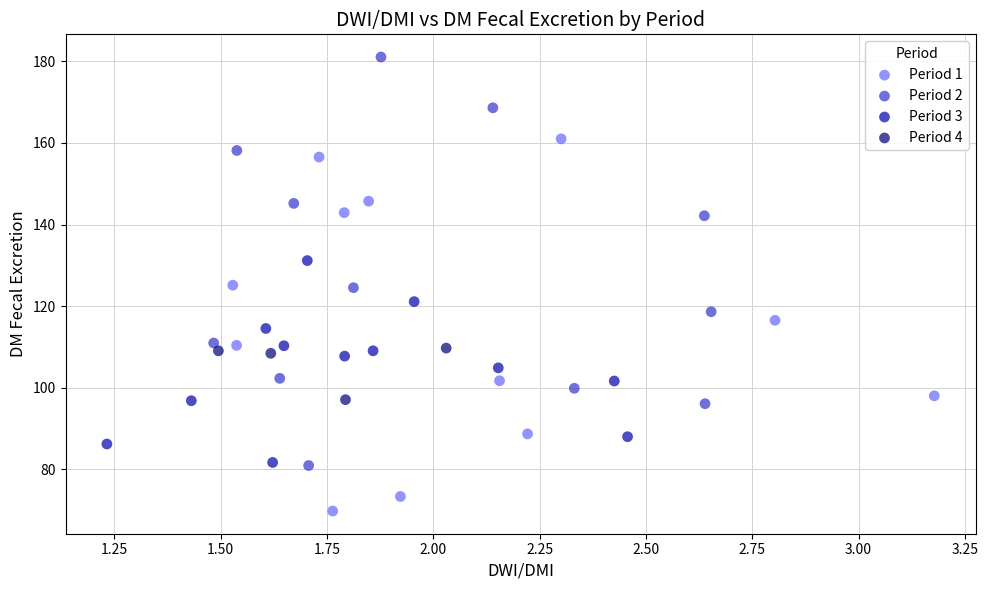

Which series reaches the minimum Y coordinate?

Period 1